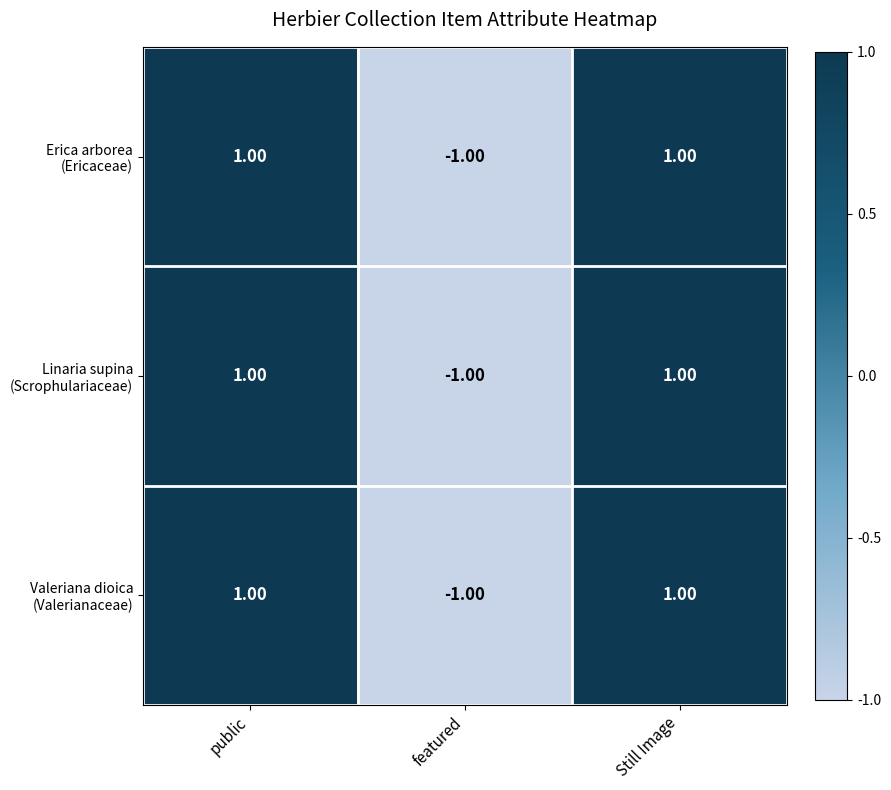

At which category does the chart reach its minimum across all series?

featured